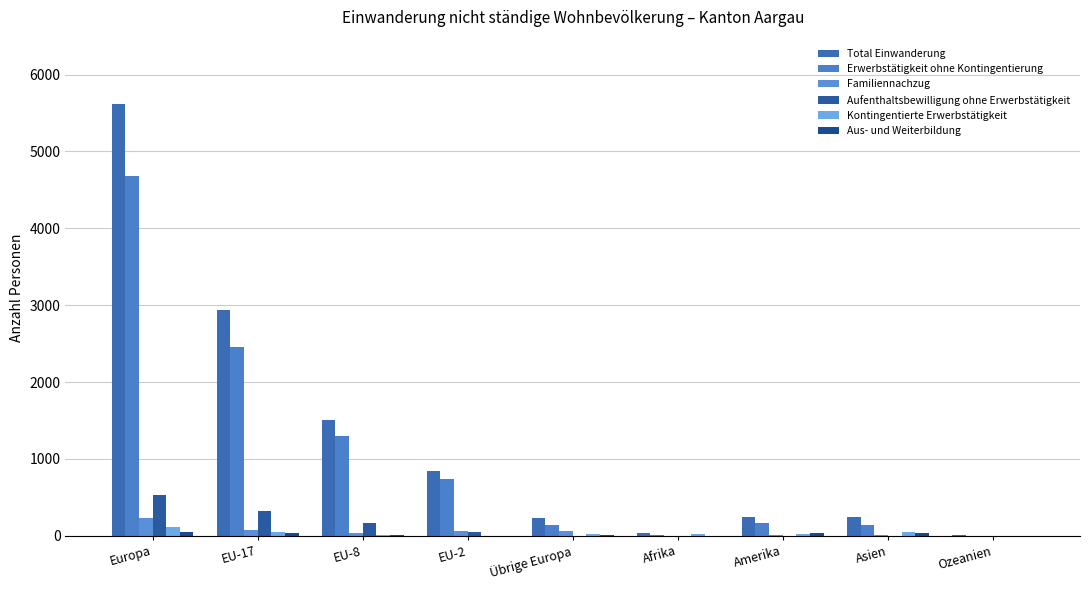

How many groups of bars are there?

9